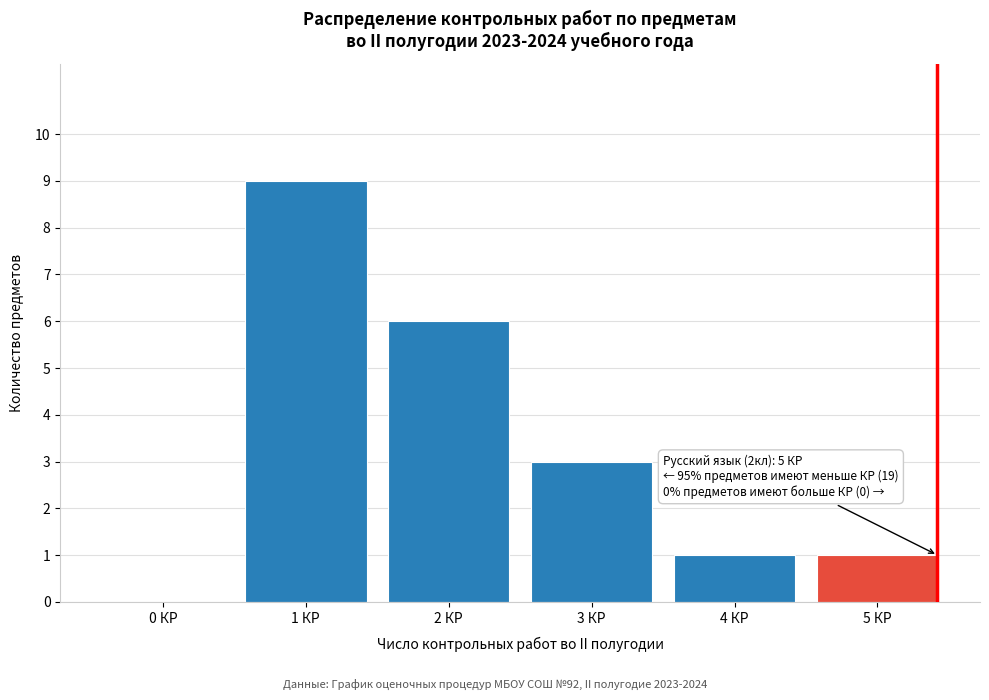

Reading left to right, transcribe all the data shown in this chart.

0 КР=0	1 КР=9	2 КР=6	3 КР=3	4 КР=1	5 КР=1